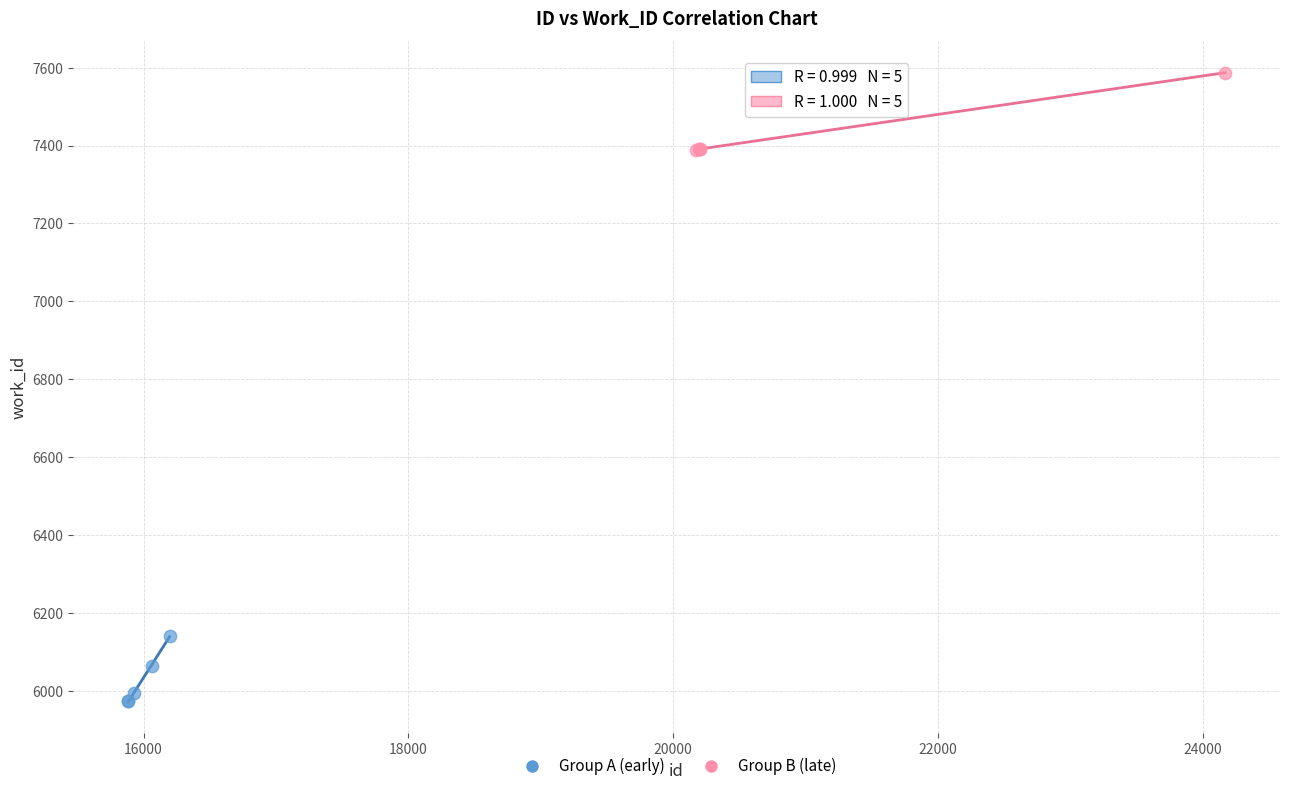

Which series reaches the maximum Y coordinate?

Group B (late)